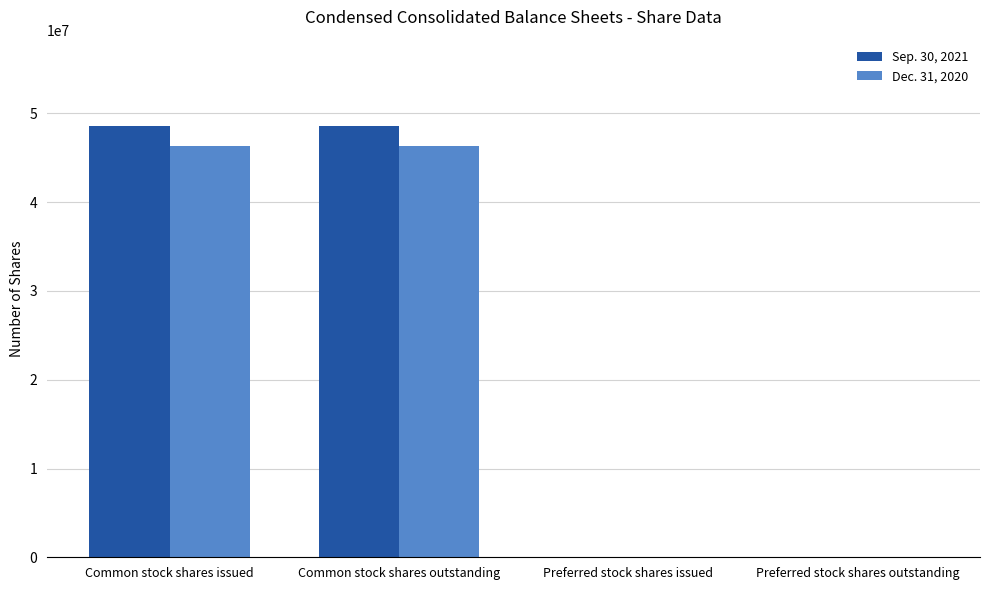

How many Sep. 30, 2021 values are between 0 and 48596881?

4